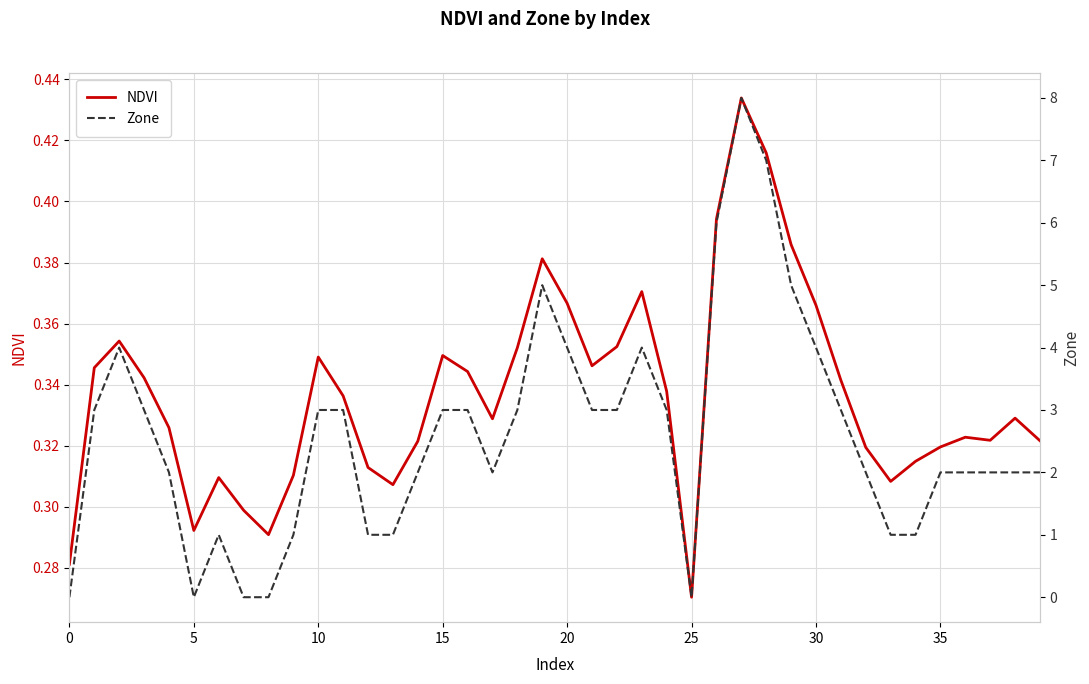

How many NDVI values are between 0 and 1?

40